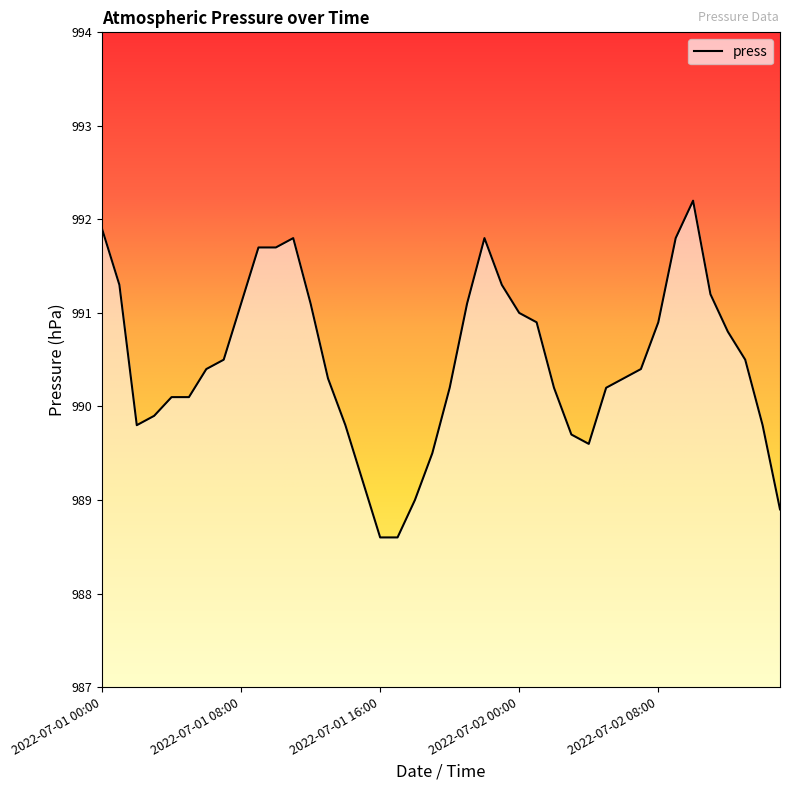

What is the smallest value displayed?

988.6